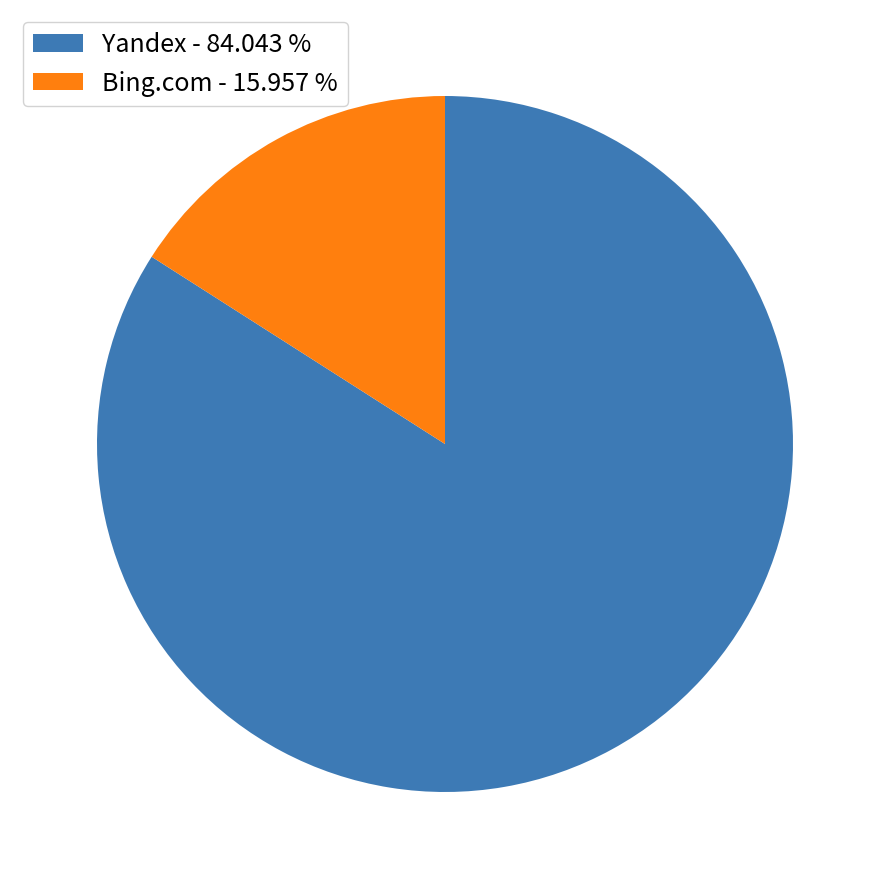

Do Bing.com - 15.957 % and Yandex - 84.043 % together represent more than half of the pie?

Yes